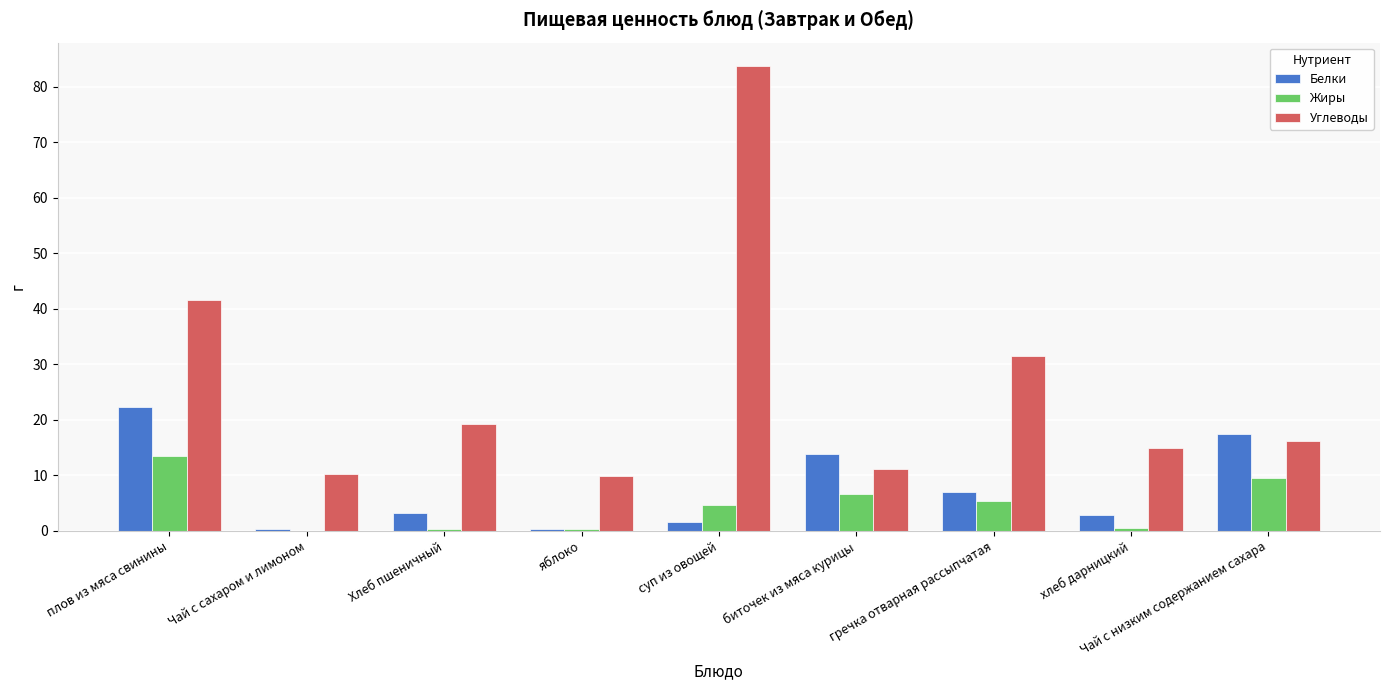

How many groups of bars are there?

9